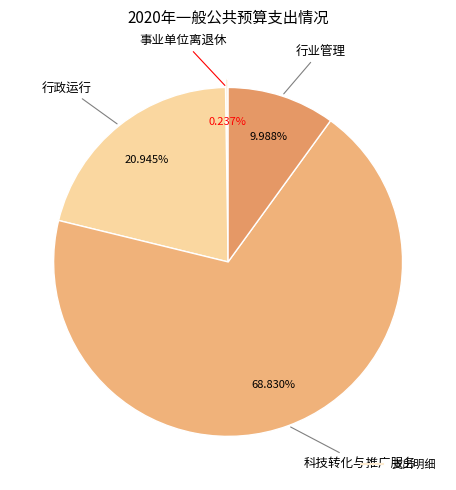

What is the largest slice in the pie chart?

科技转化与推广服务